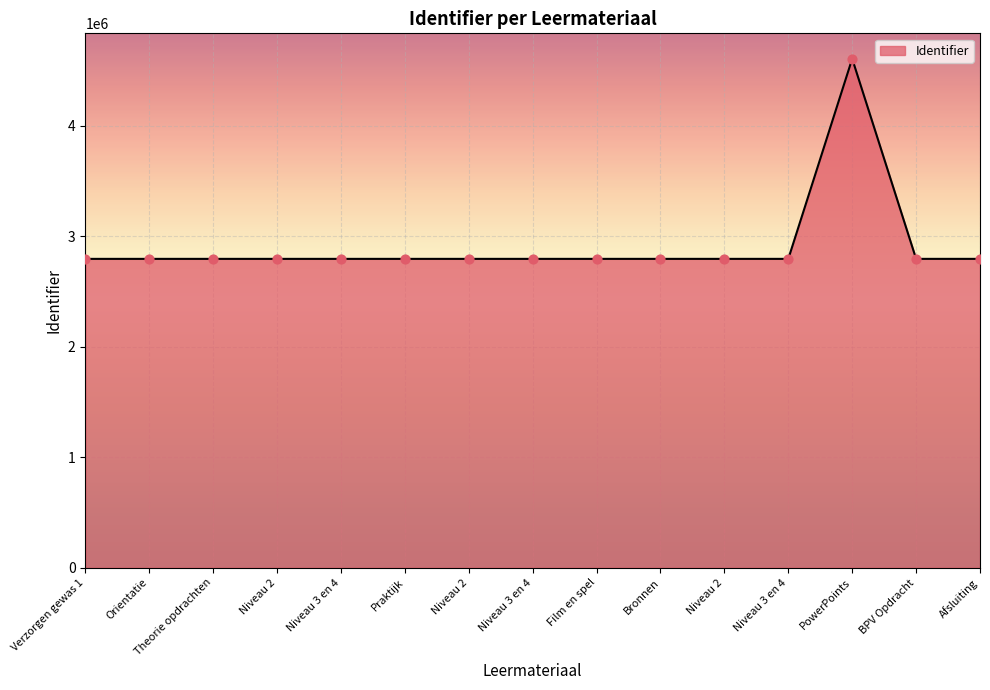

Between Niveau 3 en 4 and Niveau 2, which is larger?

Niveau 3 en 4